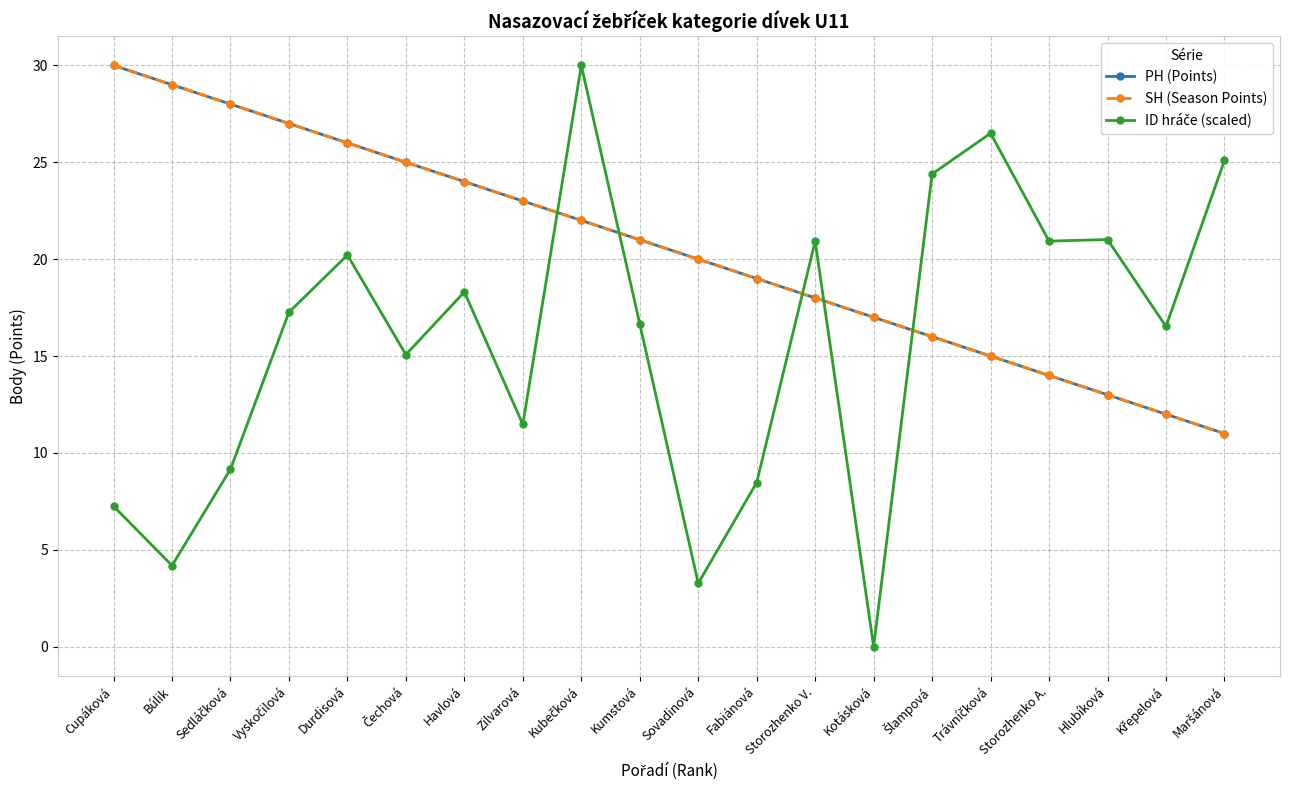

Which label corresponds to the smallest value in the chart?

Kotásková